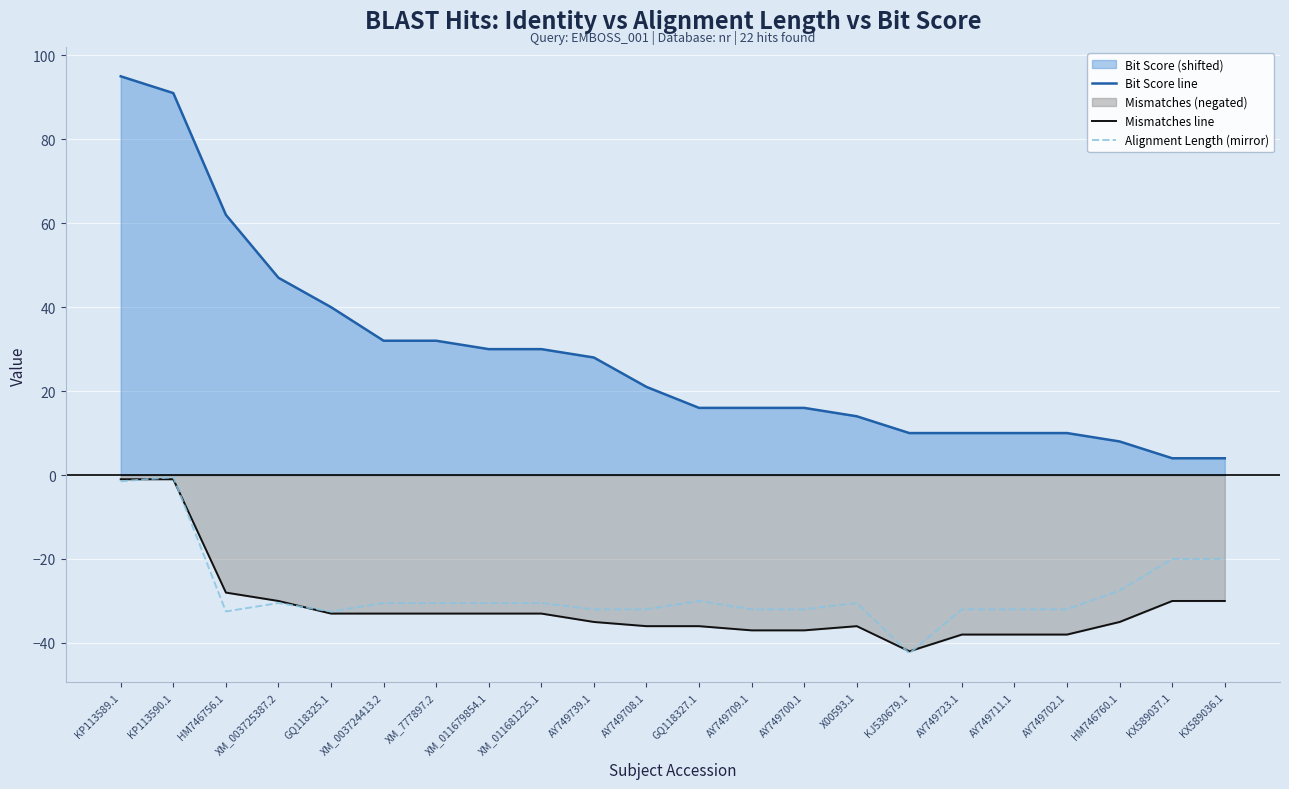

Which series has the largest total across all categories?

Bit Score line